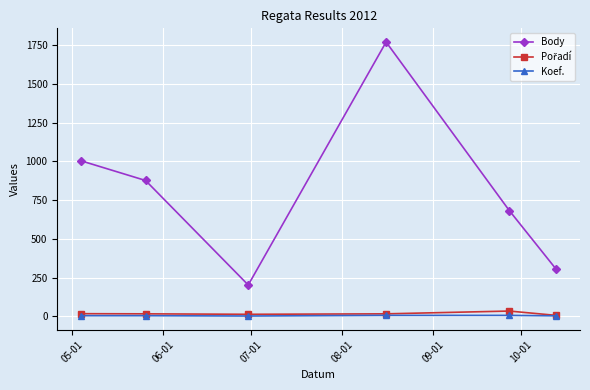

How many interior local valleys does the Body series have?

1